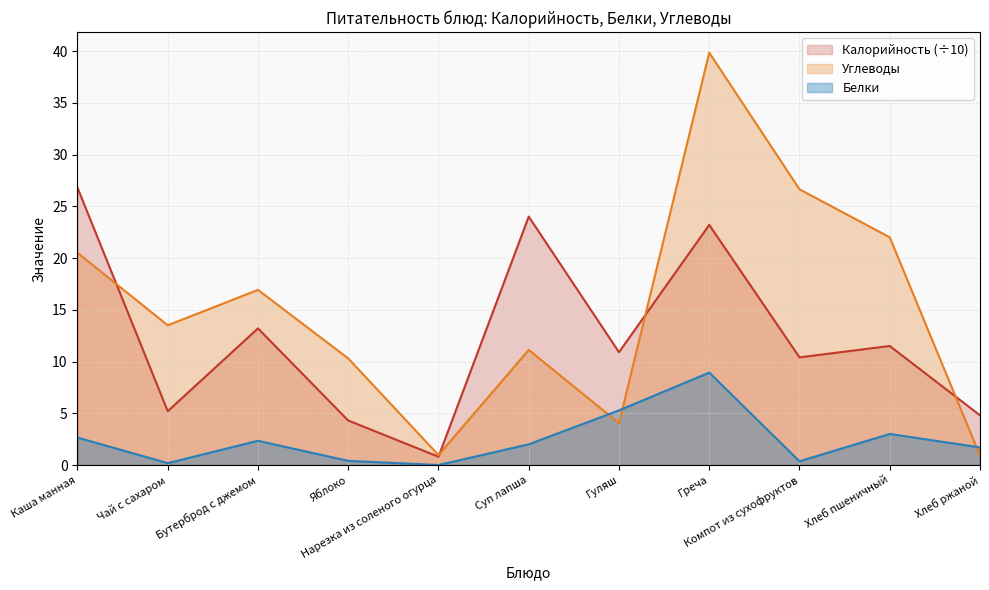

Reading left to right, what are all the values shown in this chart?

Калорийность: 26.8	5.2	13.2	4.3	0.8	24.0	10.9	23.2	10.4	11.5	4.8
Белки: 2.6	0.2	2.3	0.4	0.0	2.0	5.3	8.9	0.4	3.0	1.7
Углеводы: 20.5	13.5	16.9	10.3	1.0	11.1	4.0	39.8	26.6	22.0	0.9